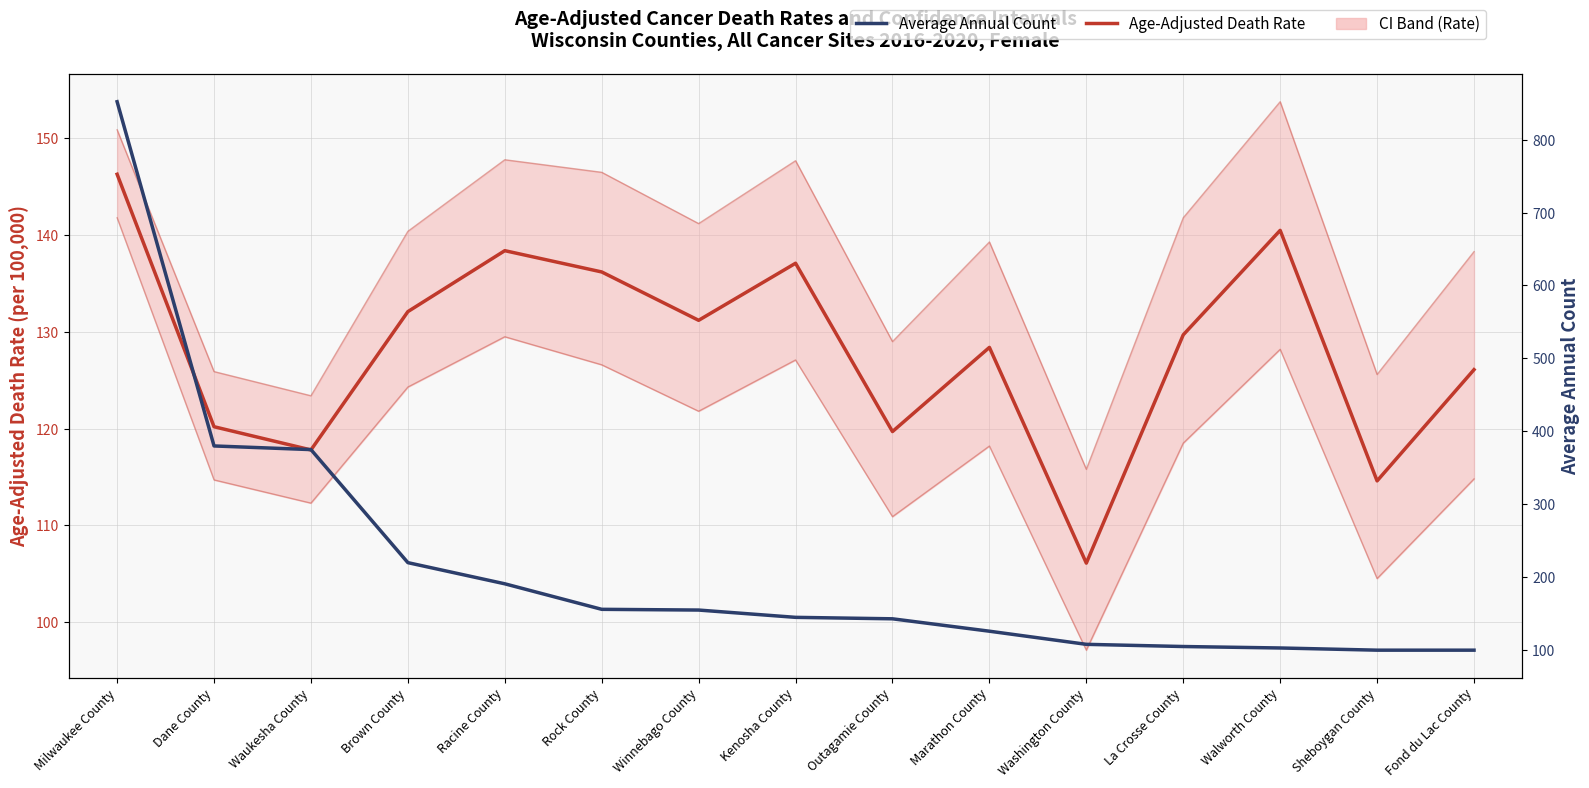

How many data points in Average Annual Count are above 145?

7